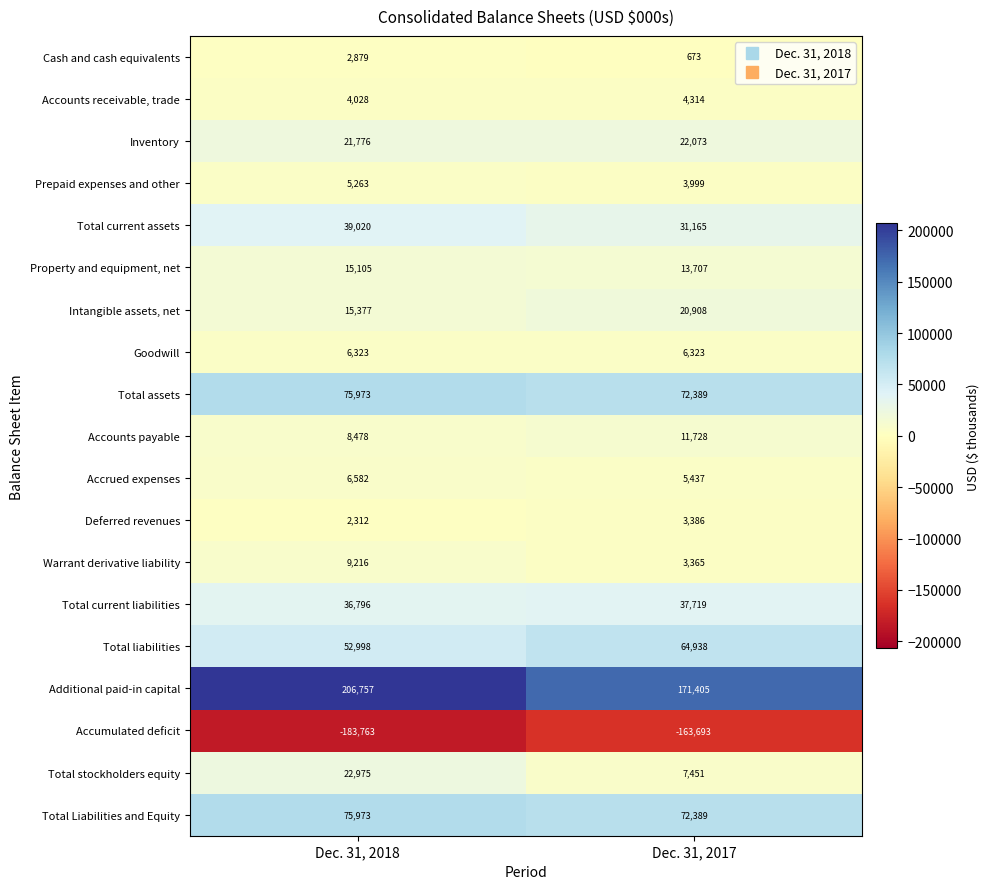

Which category has the lowest value in the Total stockholders equity series?

Dec. 31, 2017